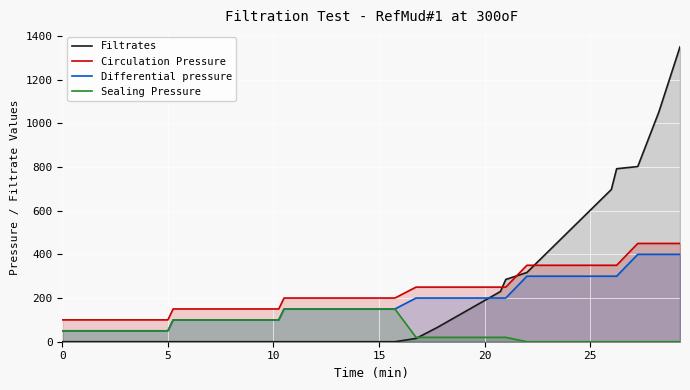

True or false: Circulation Pressure has more than 1 points higher than both neighbors.

False